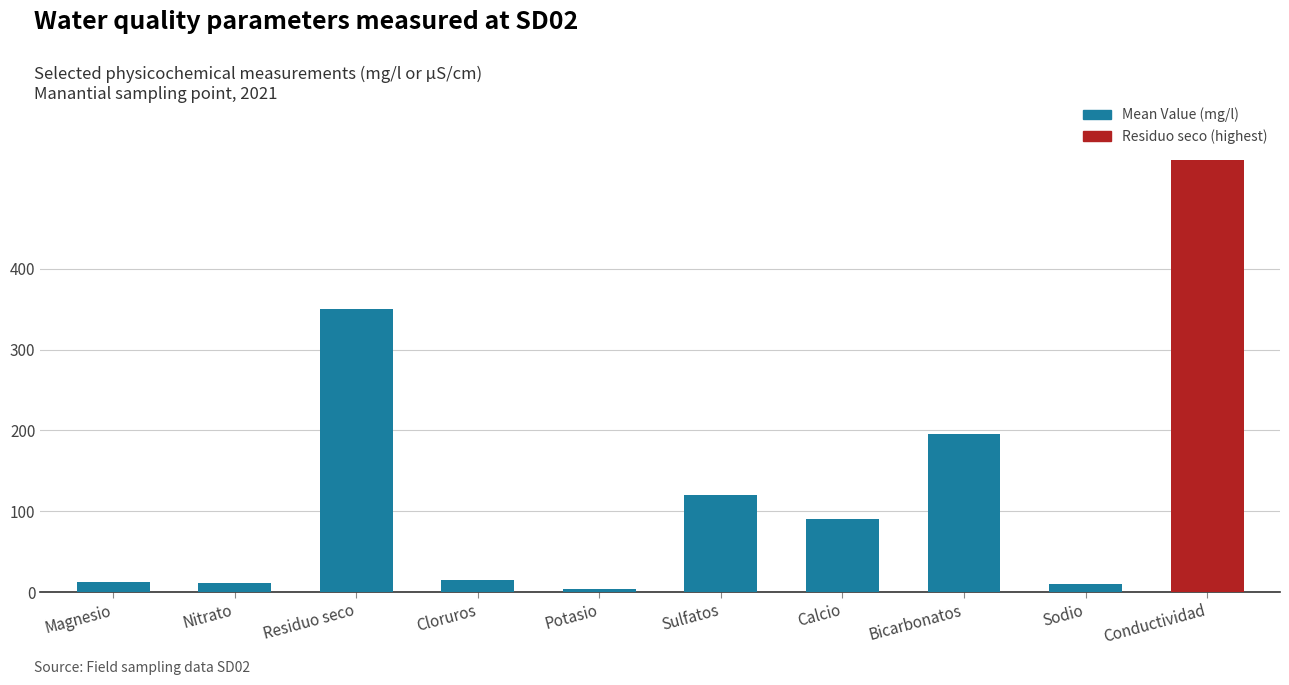

Read the value at Cloruros.

15.0